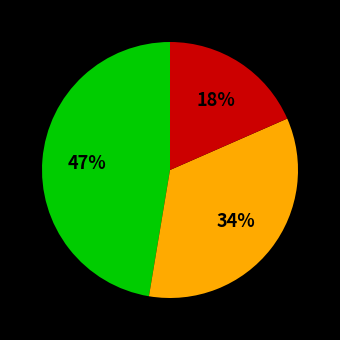

Count the number of slices in the pie.

3